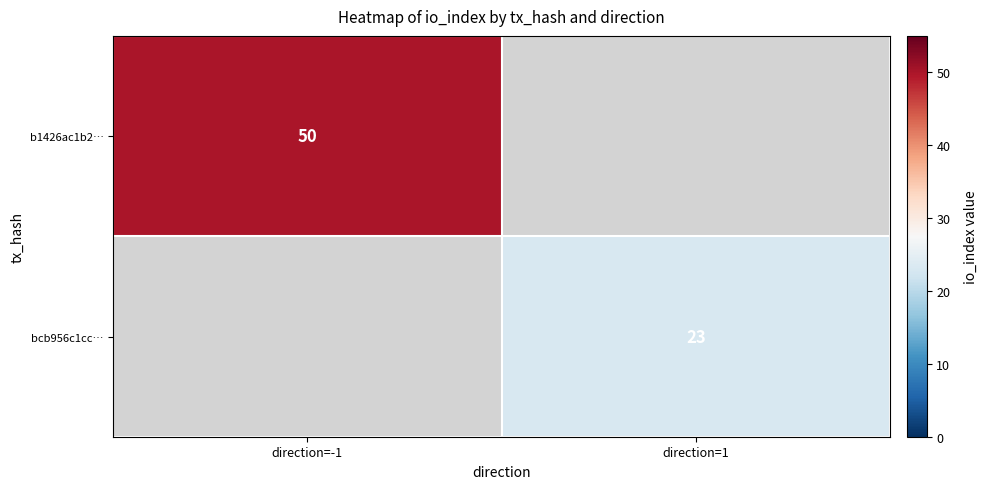

What is the maximum value shown in the chart?

50.0